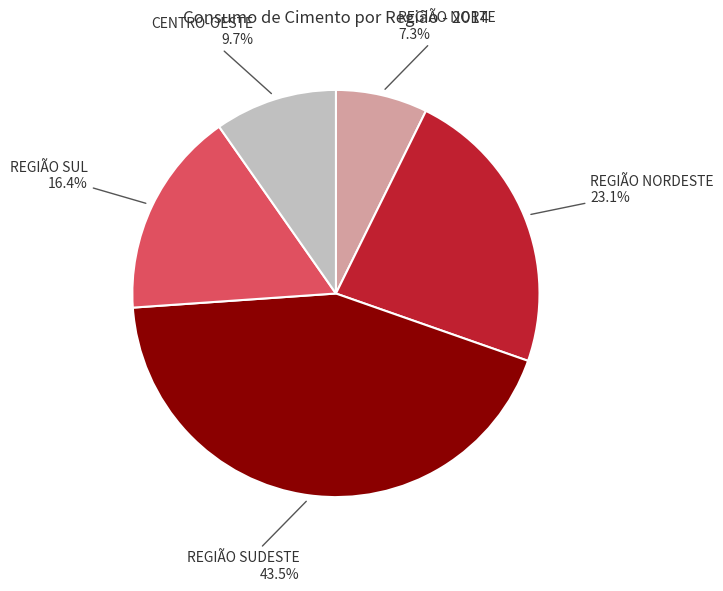

Is there any slice that represents more than half of the pie?

No